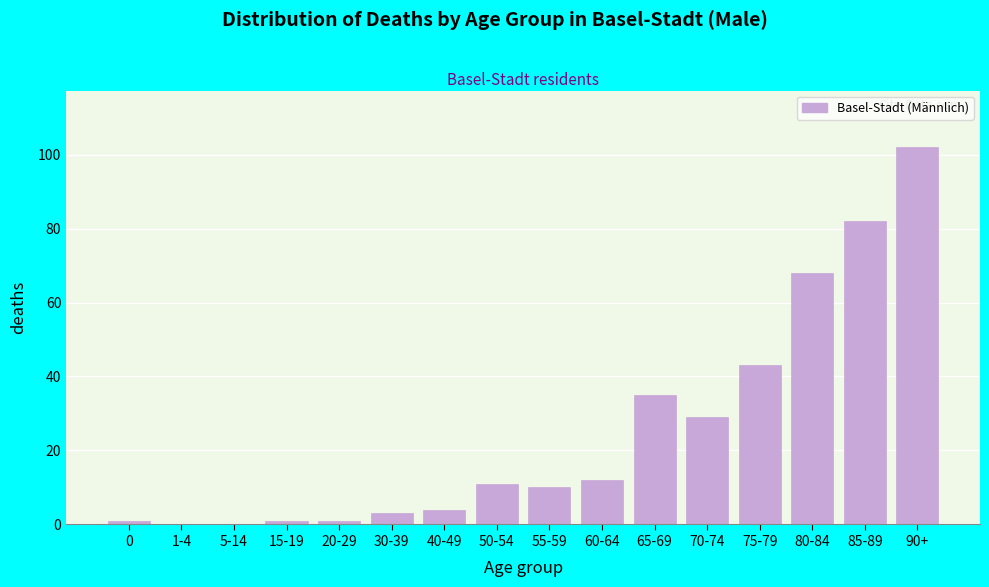

Reading left to right, list all the values displayed in this chart.

0=1	1-4=0	5-14=0	15-19=1	20-29=1	30-39=3	40-49=4	50-54=11	55-59=10	60-64=12	65-69=35	70-74=29	75-79=43	80-84=68	85-89=82	90+=102